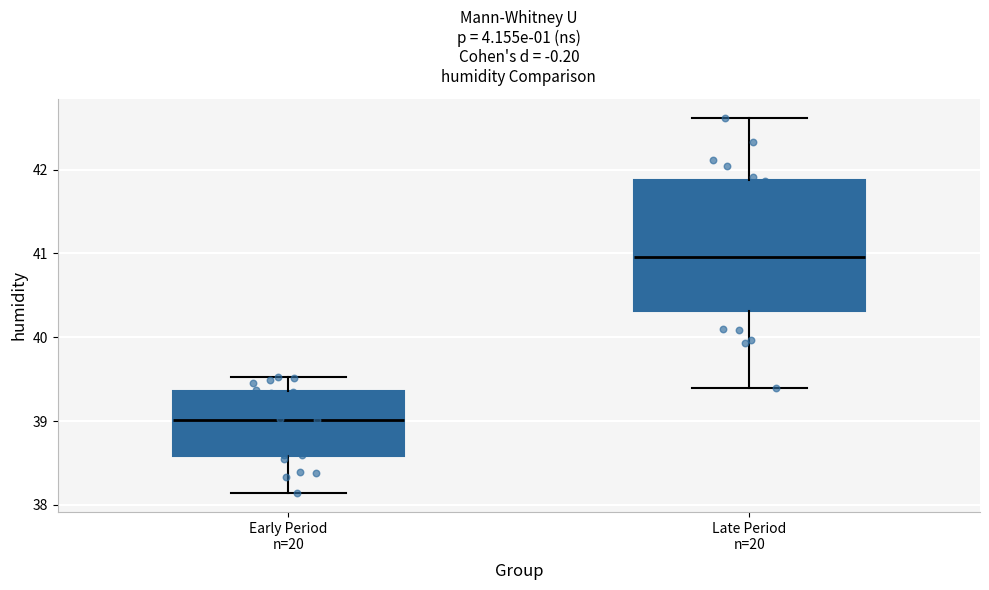

Which box is the tallest, from its lower edge to its upper edge?

Late Period n=20